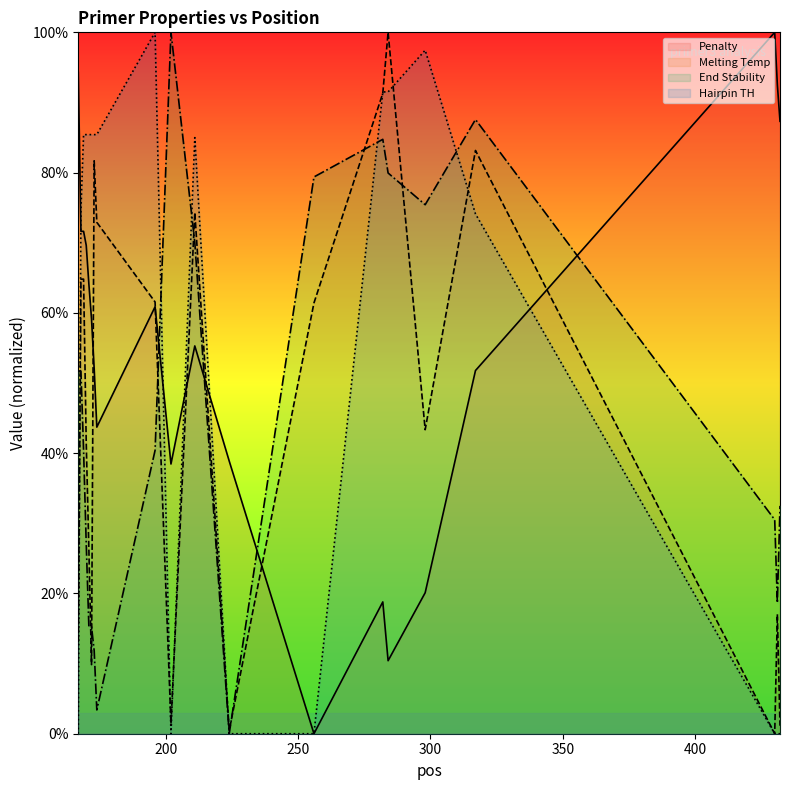

True or false: PRIMER_RIGHT_0_TM has more than 2 points higher than both neighbors.

True